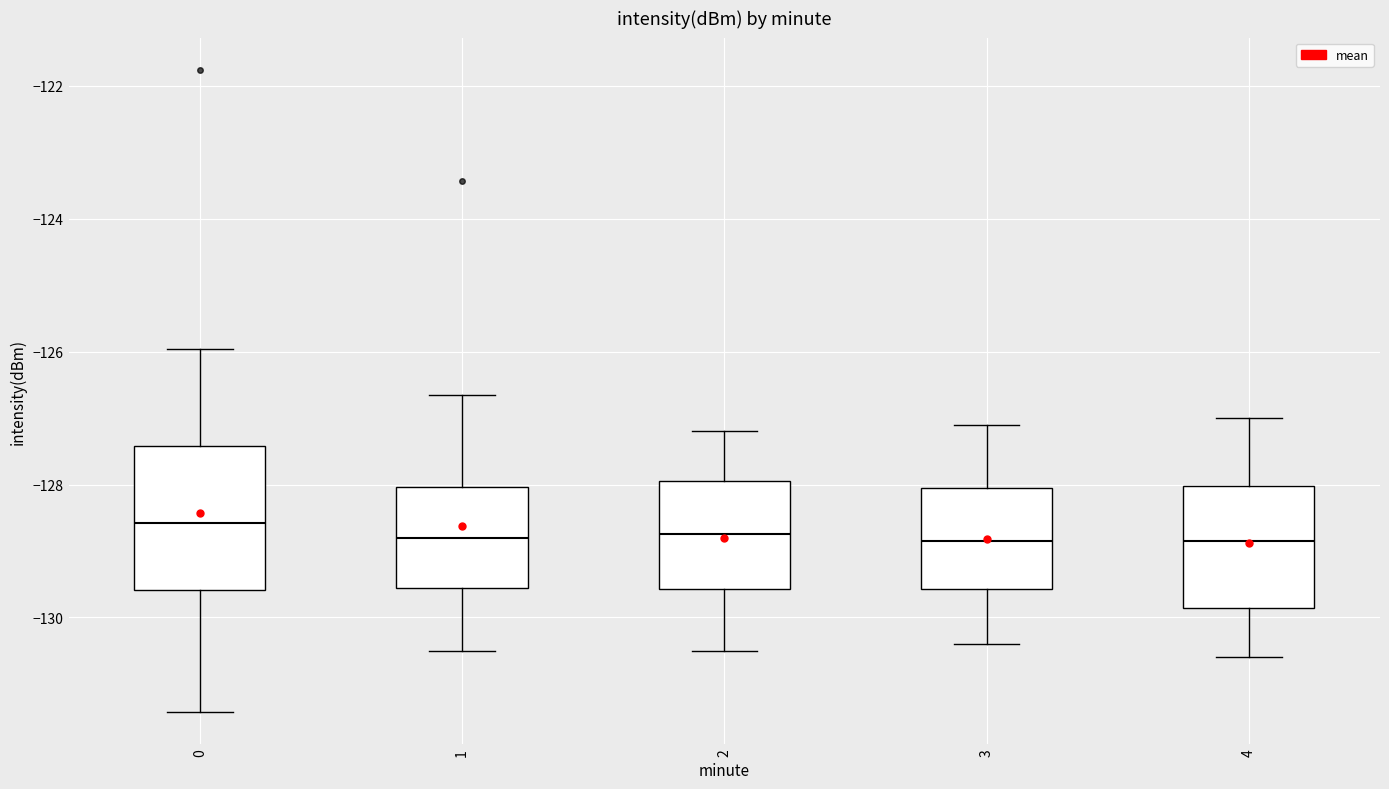

Reading left to right, read every box against the y-axis: the position of its median line, the range the box covers, and the ends of its whiskers. The values are not printed on the chart, so give them approximately, as read against the axis.

0: median -128.6, box -129.6 to -127.4, whiskers -131.4 to -126.0
1: median -128.8, box -129.6 to -128.0, whiskers -130.4 to -126.6
2: median -128.8, box -129.6 to -128.0, whiskers -130.4 to -127.2
3: median -128.8, box -129.6 to -128.0, whiskers -130.4 to -127.0
4: median -128.8, box -129.8 to -128.0, whiskers -130.6 to -127.0